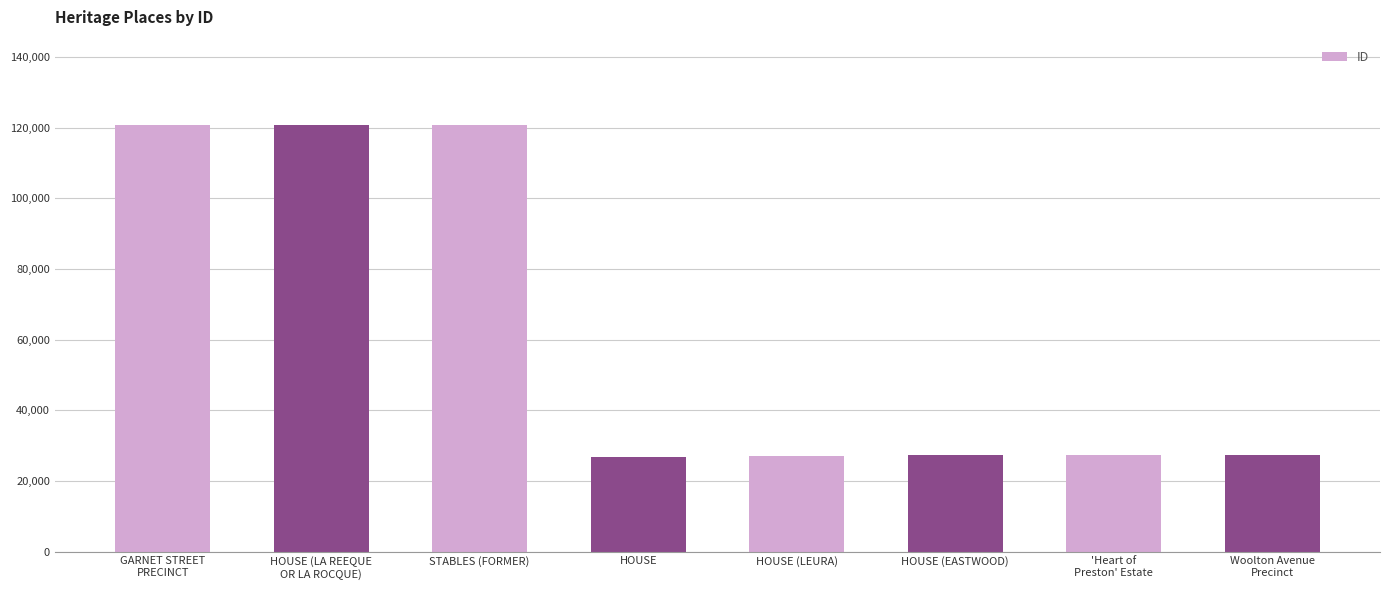

What is the ratio of the value at HOUSE (LEURA) to the value at STABLES (FORMER)?

0.2